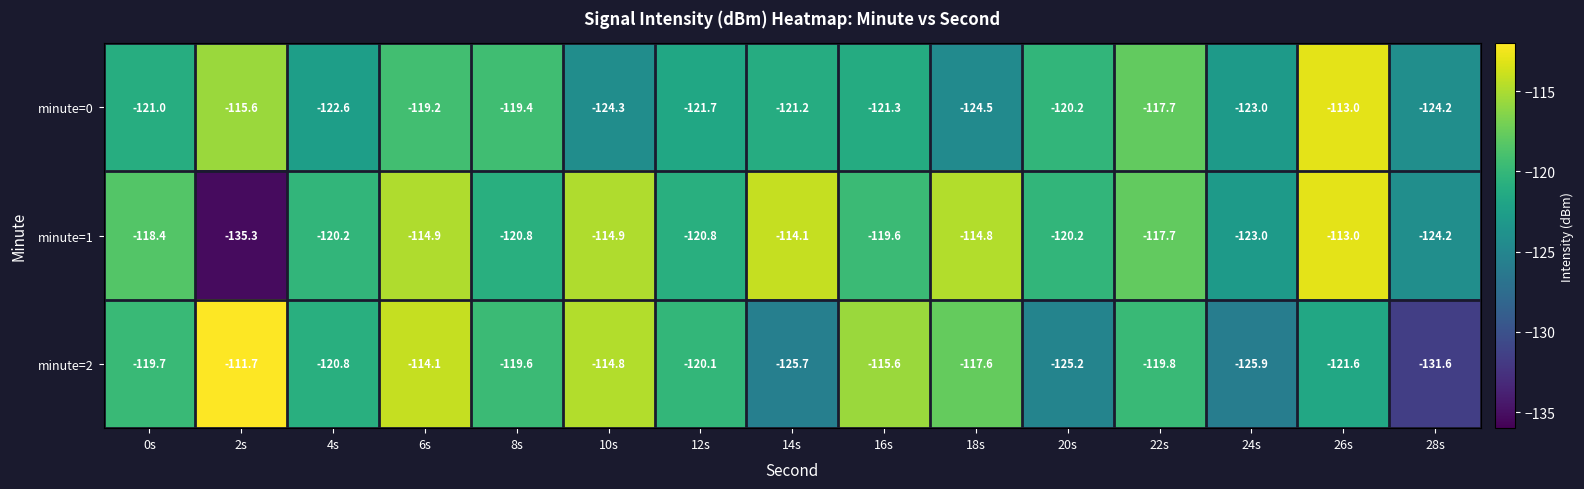

At which category is the sum across all series the highest?

26s